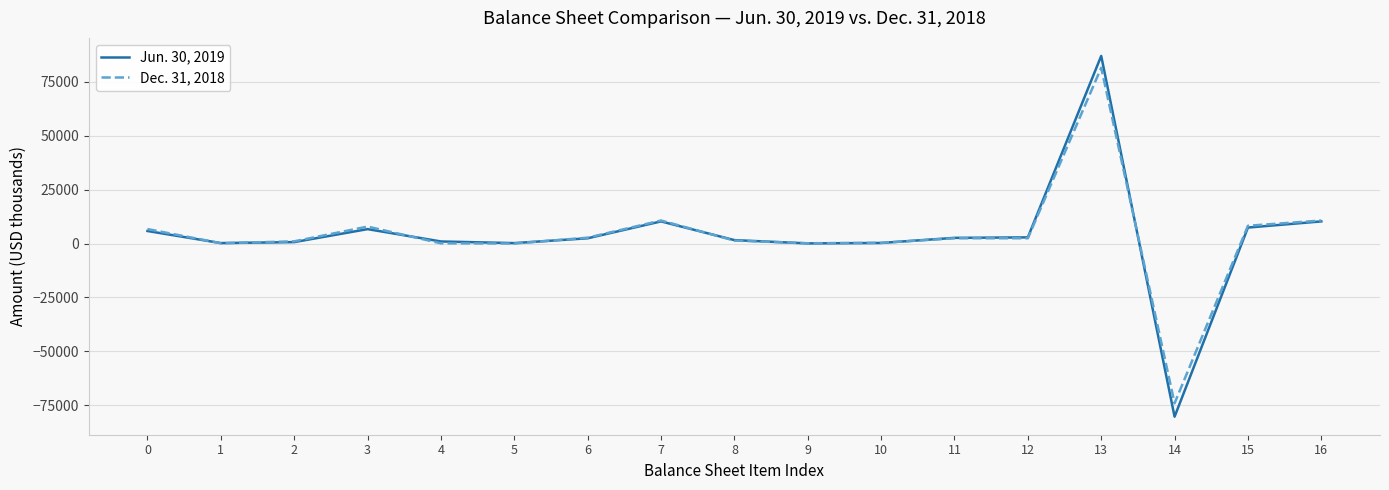

List the series in order of their peak value, lowest first.

Dec. 31, 2018, Jun. 30, 2019